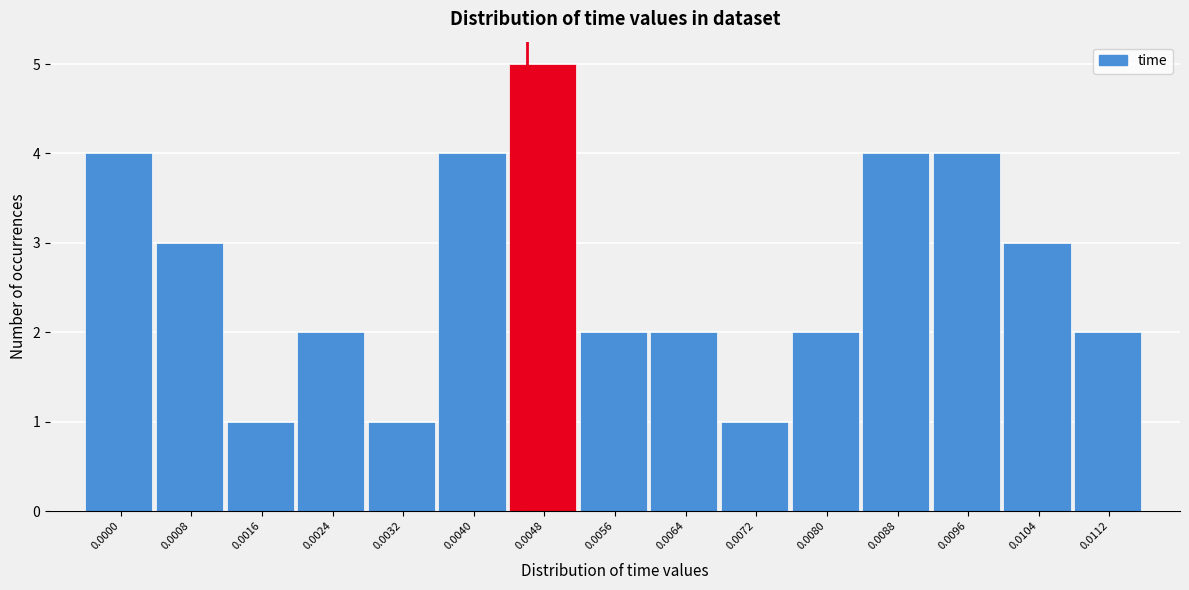

Reading left to right, what are all the values shown in this chart?

4	3	1	2	1	4	5	2	2	1	2	4	4	3	2